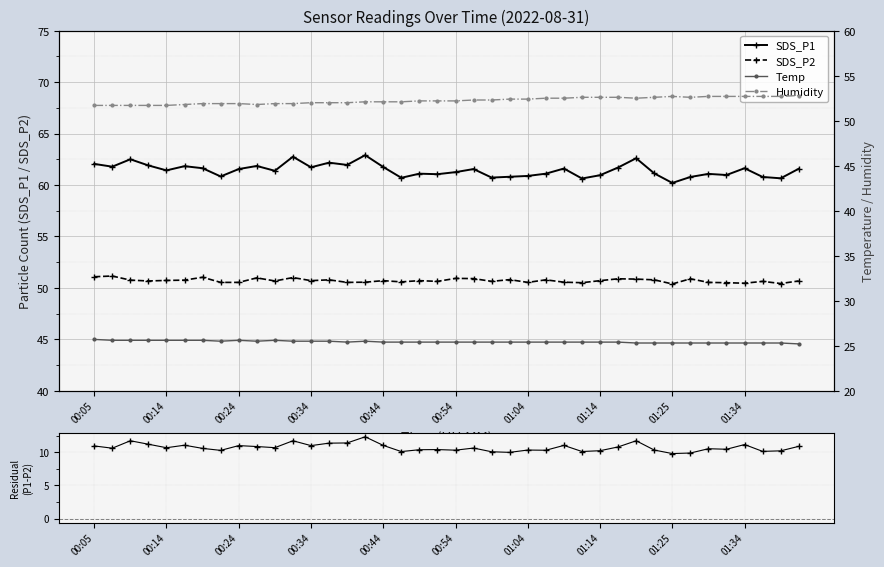

True or false: Temp and SDS_P1 cross at least once.

False